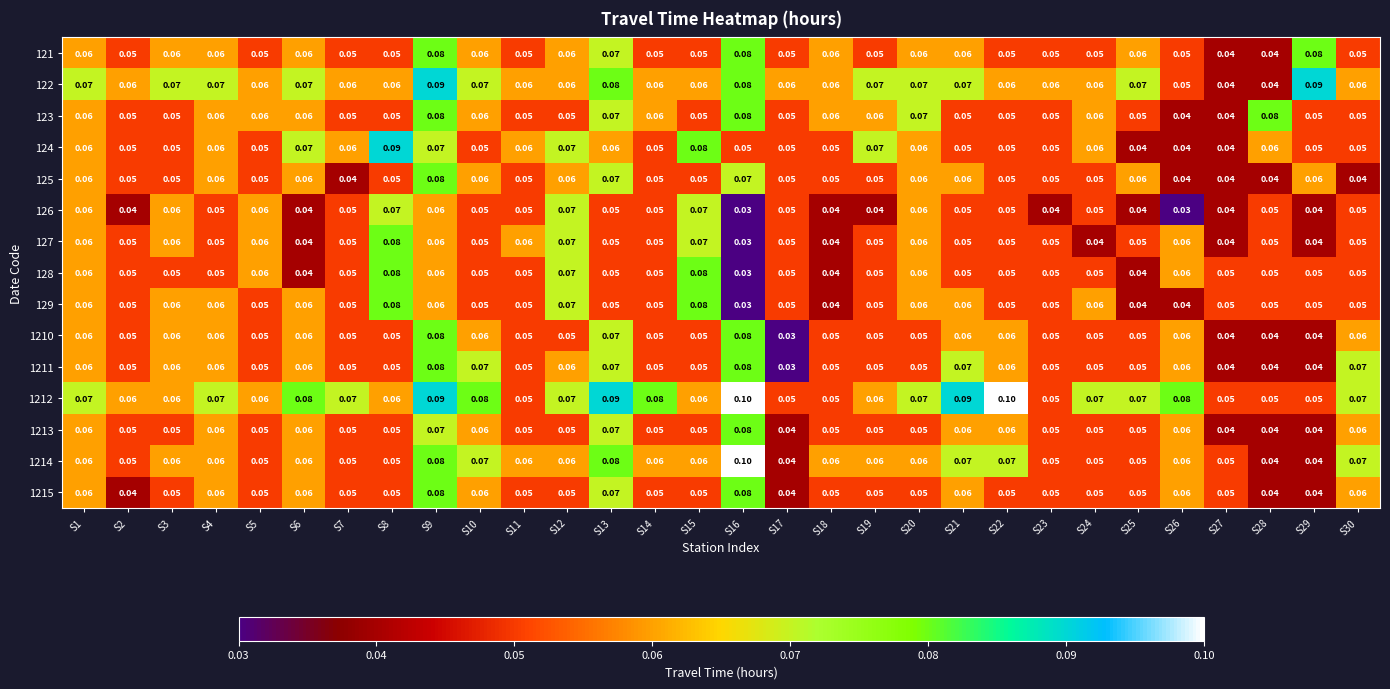

Is the value of 128 at S7 greater than the value of 123 at S16?

No